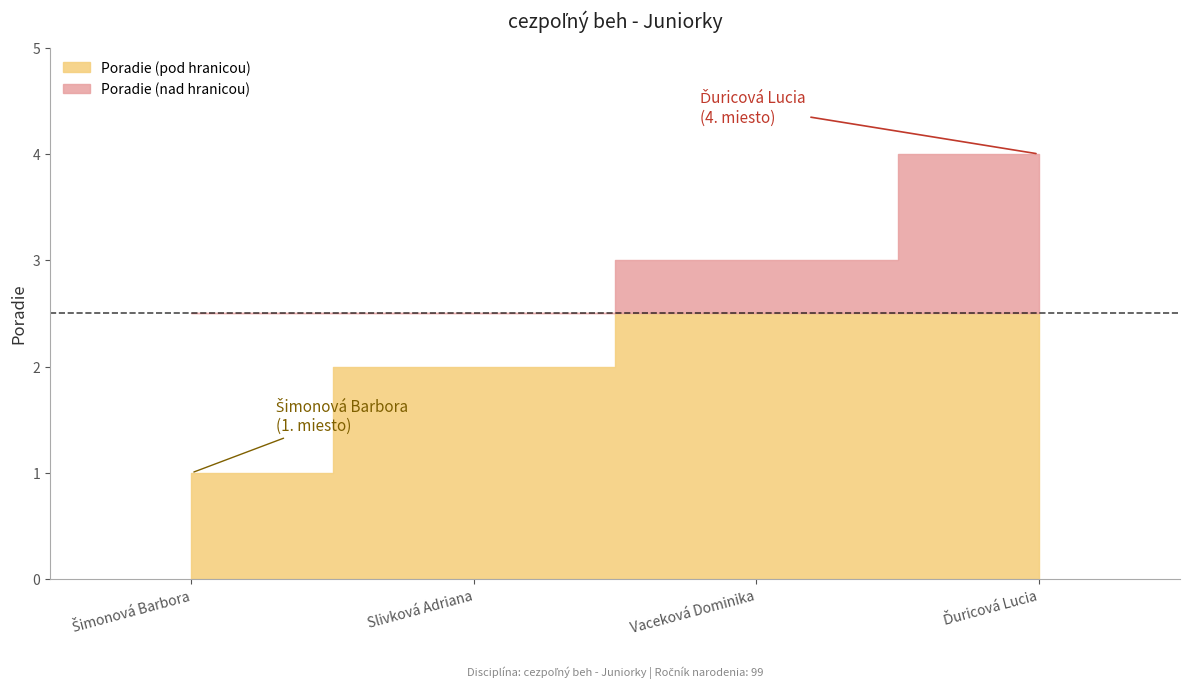

True or false: there are more than 0 points higher than both neighbors.

False